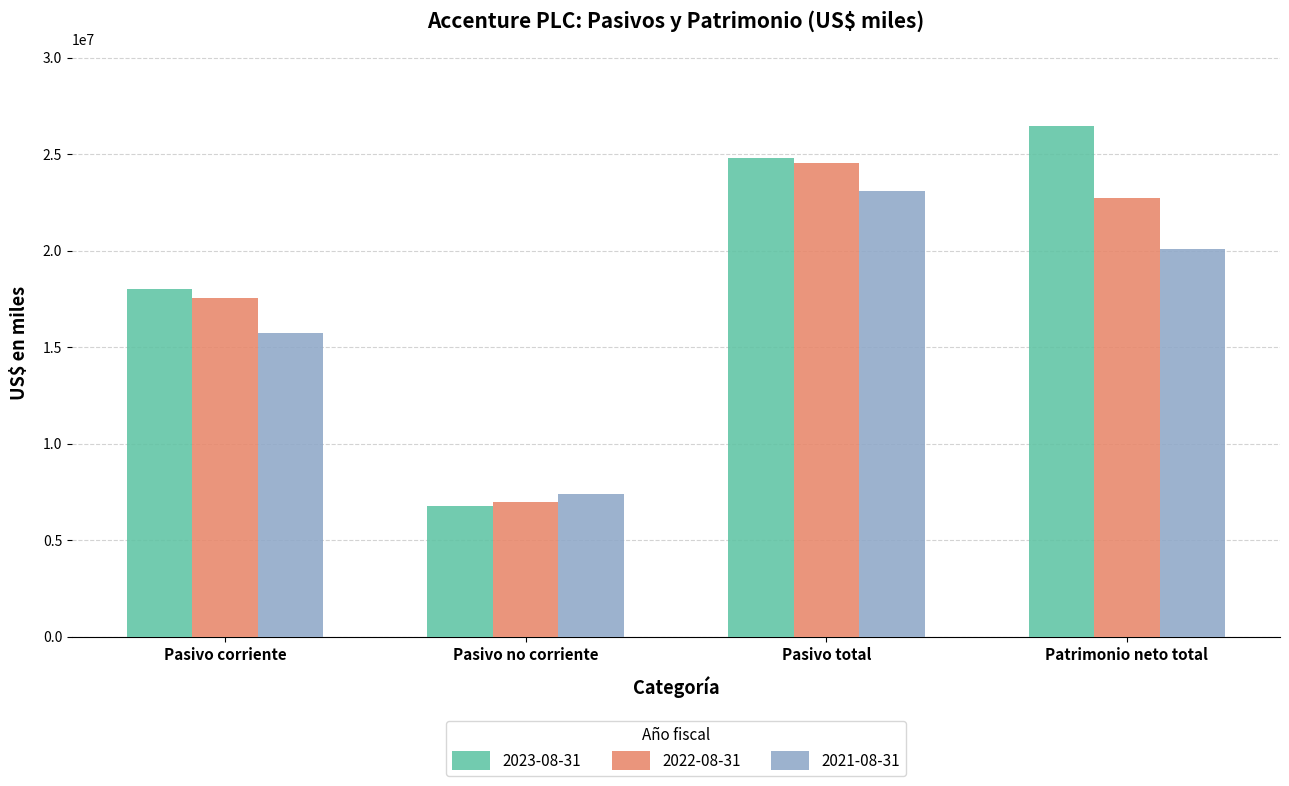

What is the average value of the 2022-08-31 series?

17944923